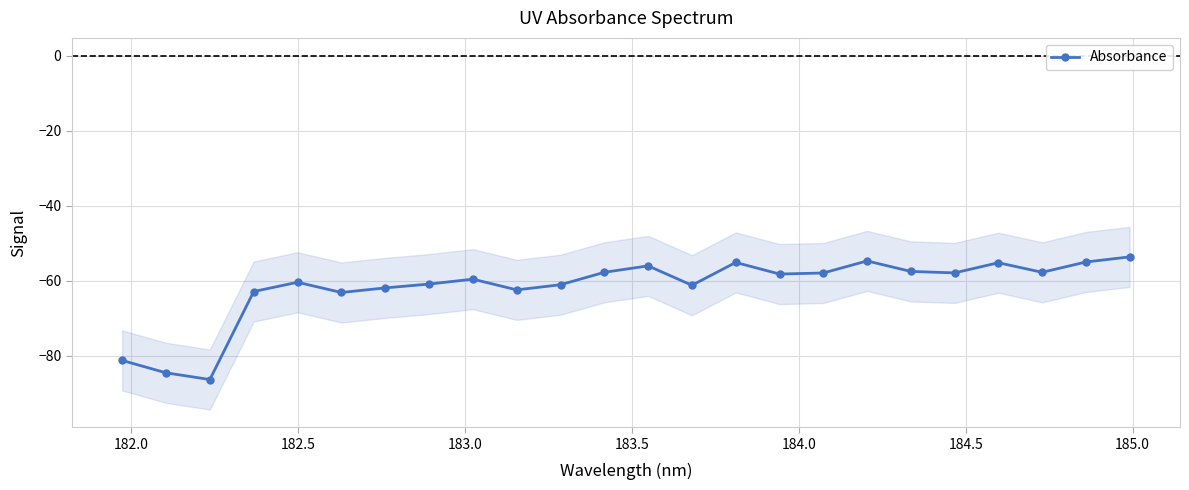

What is the value of the Absorbance point at the 11th from the left?

-61.0